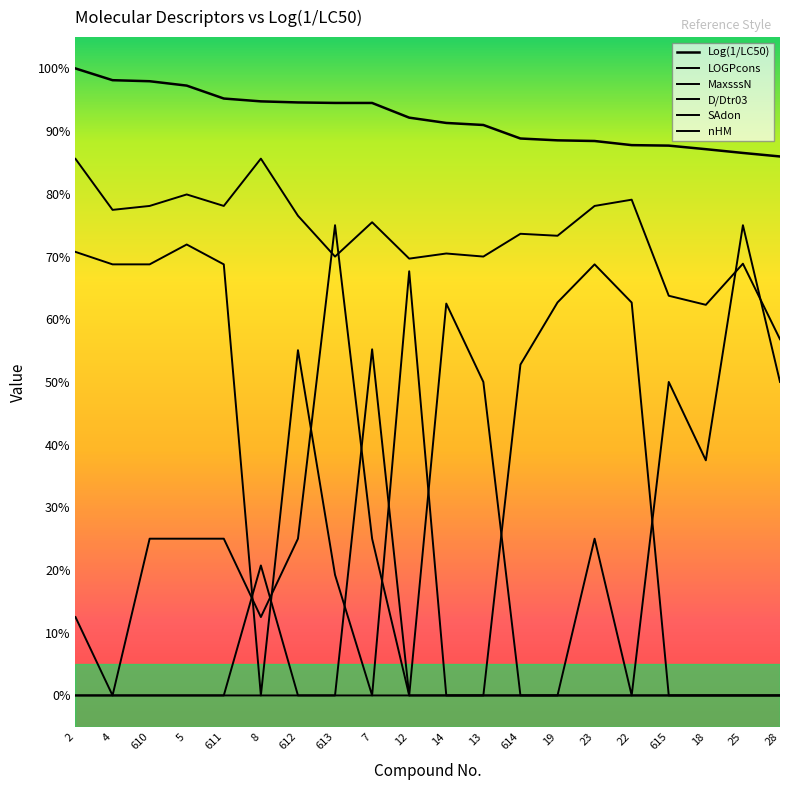

Is this an area chart (filled region under the line)?

No